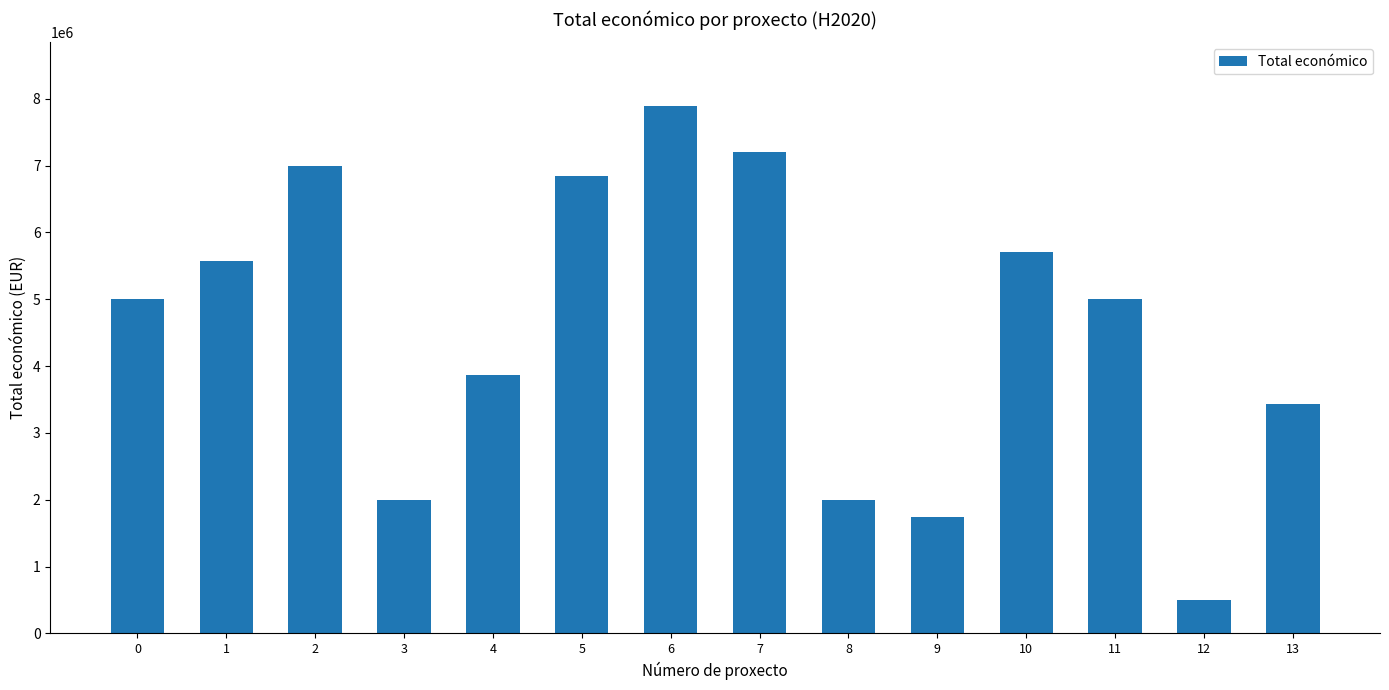

What is the difference between the values at 5 and 9?

5115763